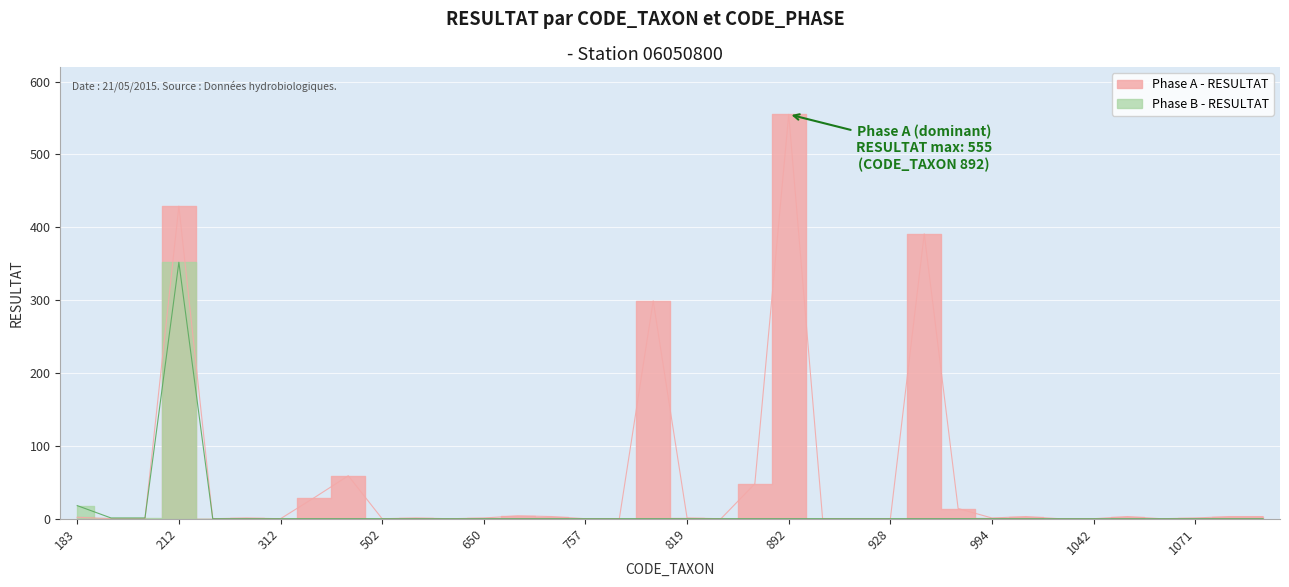

Count the number of data series in this chart.

2